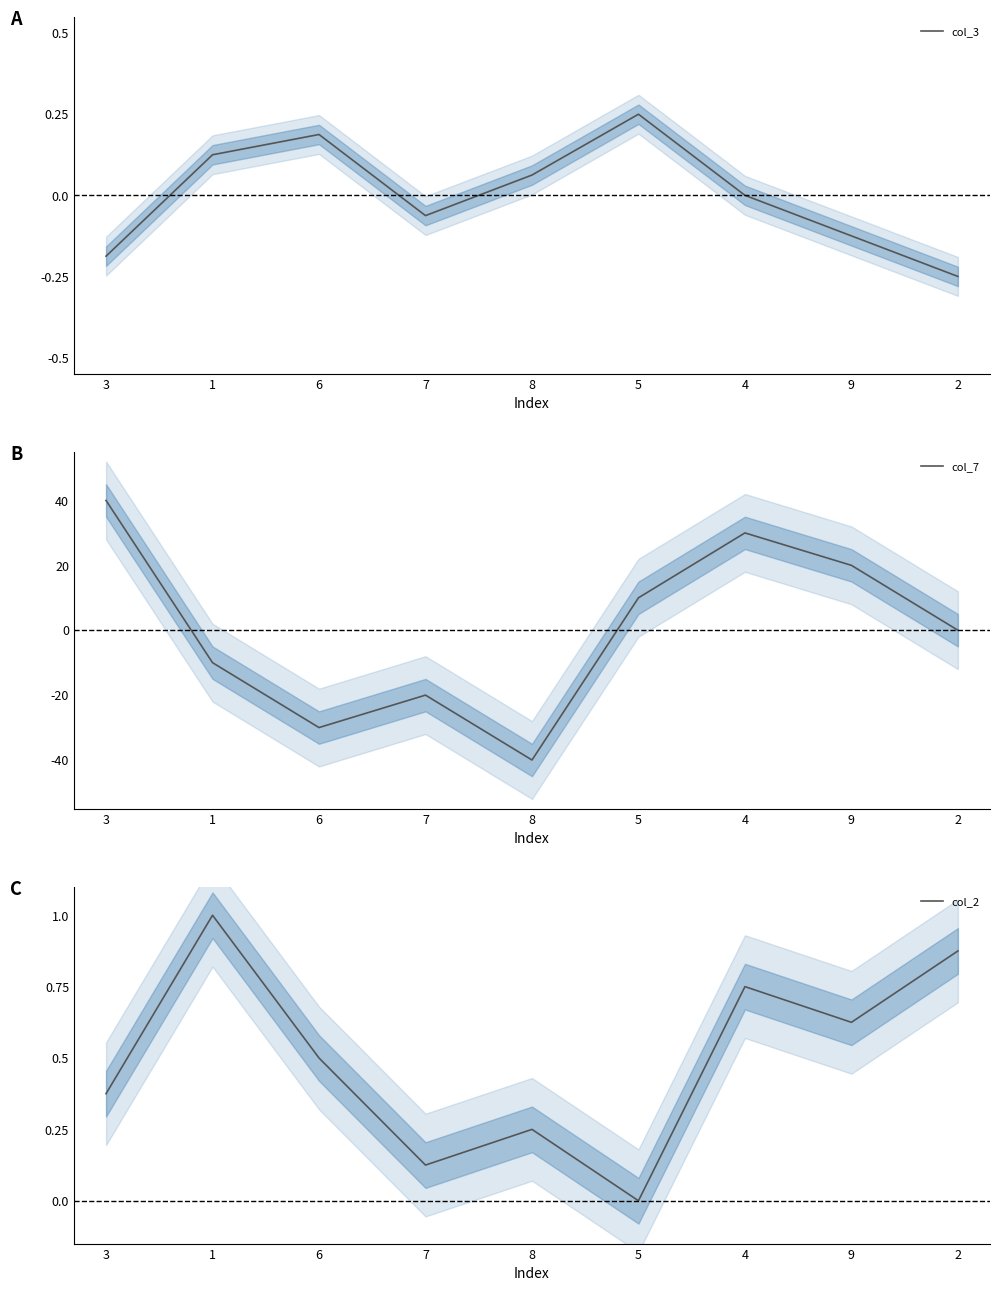

Is the value of col_2 at 2 greater than the value of col_3 at 6?

Yes